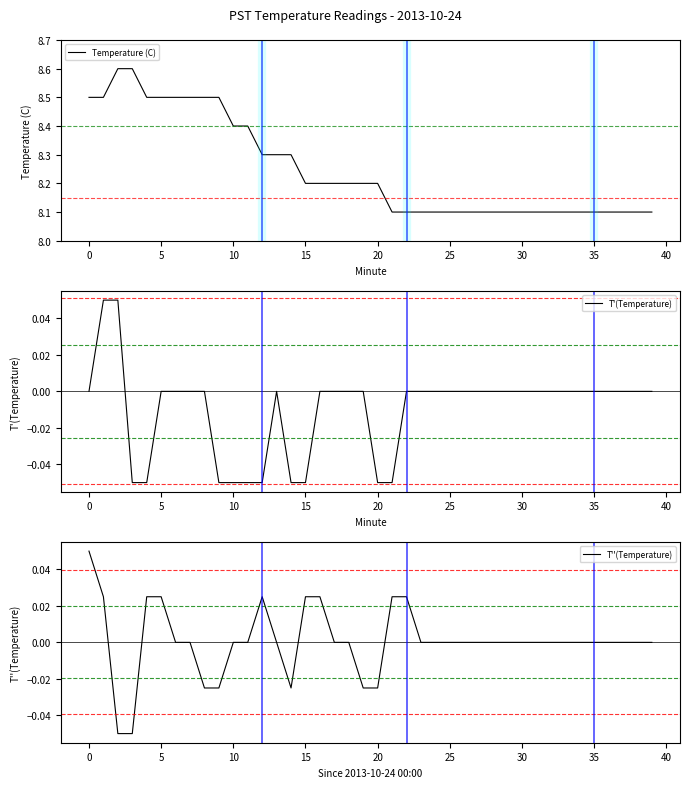

Does the chart have visible grid lines?

No